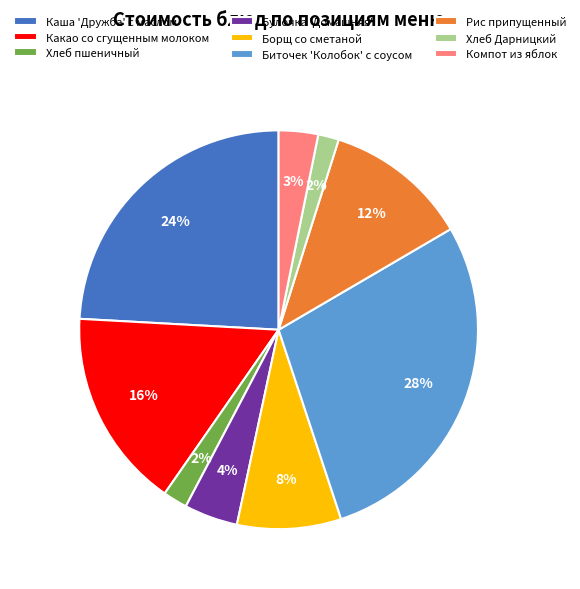

To the nearest percent, what is the average slice percentage?

11%